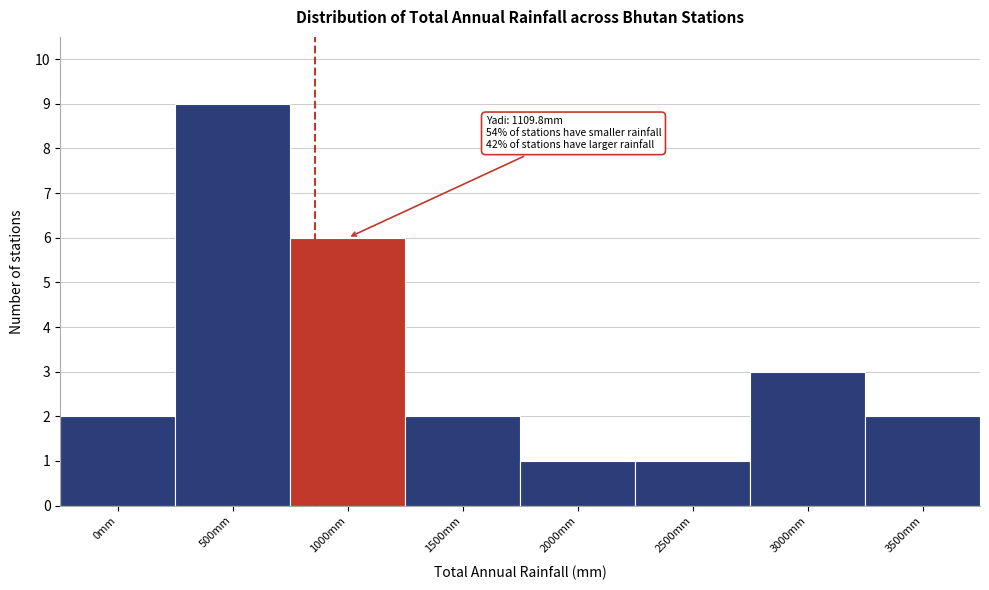

Reading left to right, transcribe all the data shown in this chart.

2	9	6	2	1	1	3	2